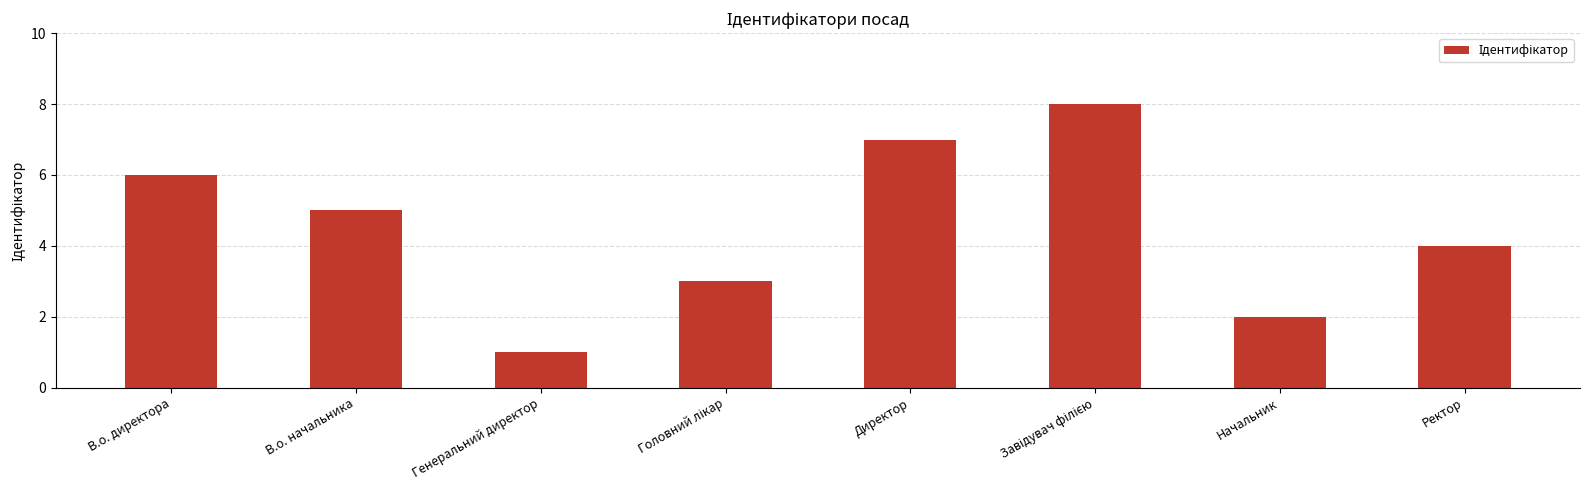

What position from the right is В.о. начальника?

7